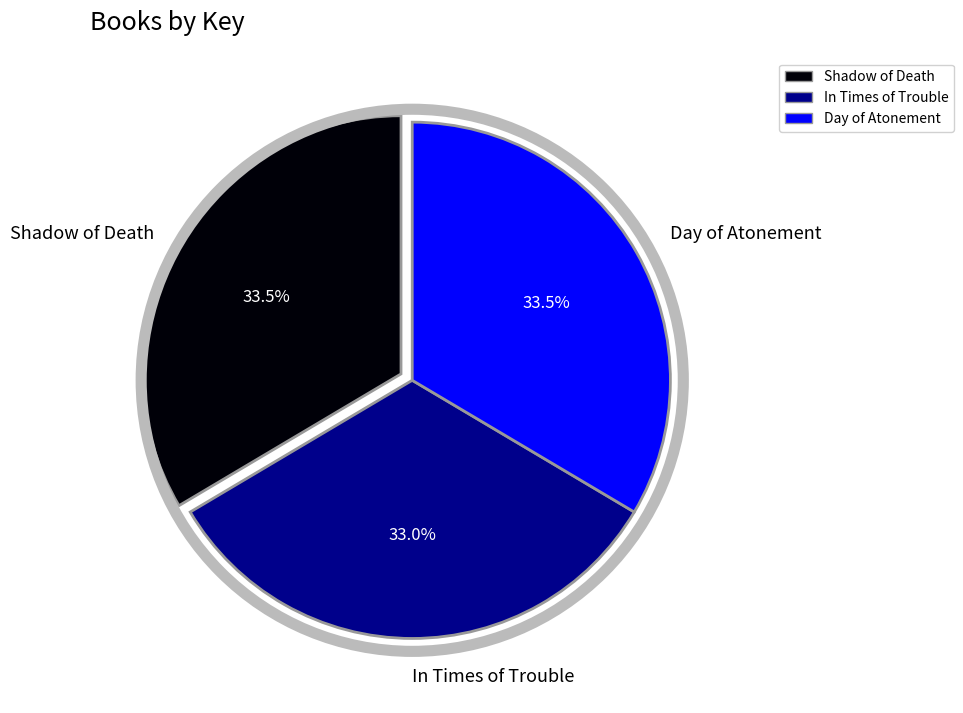

Which category has the smallest portion of the pie?

In Times of Trouble